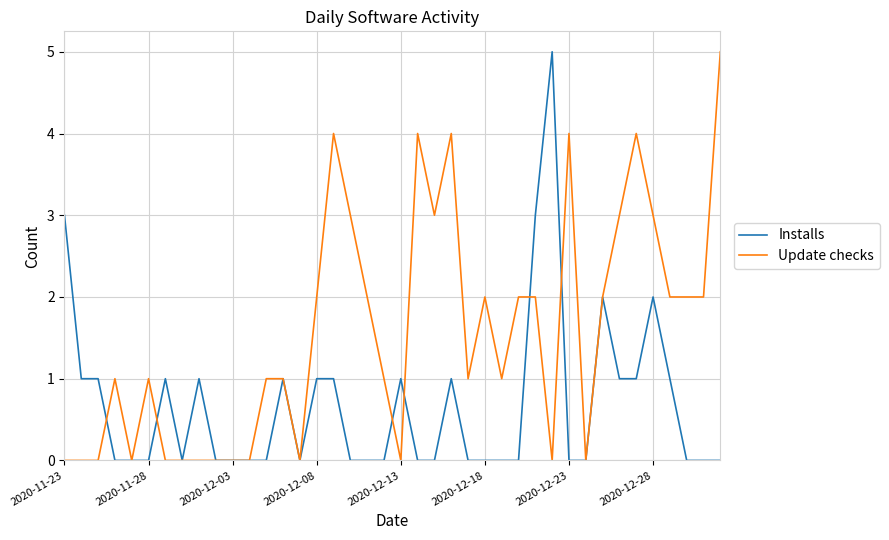

Rank the series by their average value, from highest to lowest.

Update checks, Installs